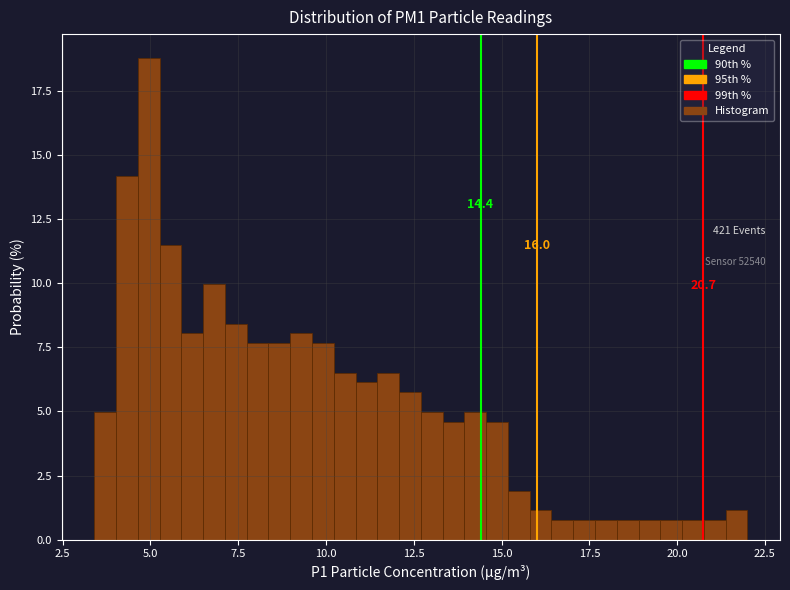

Around what value on the x-axis is the tallest bar? Give the approximate position of its centre, as read against the axis.

5.0